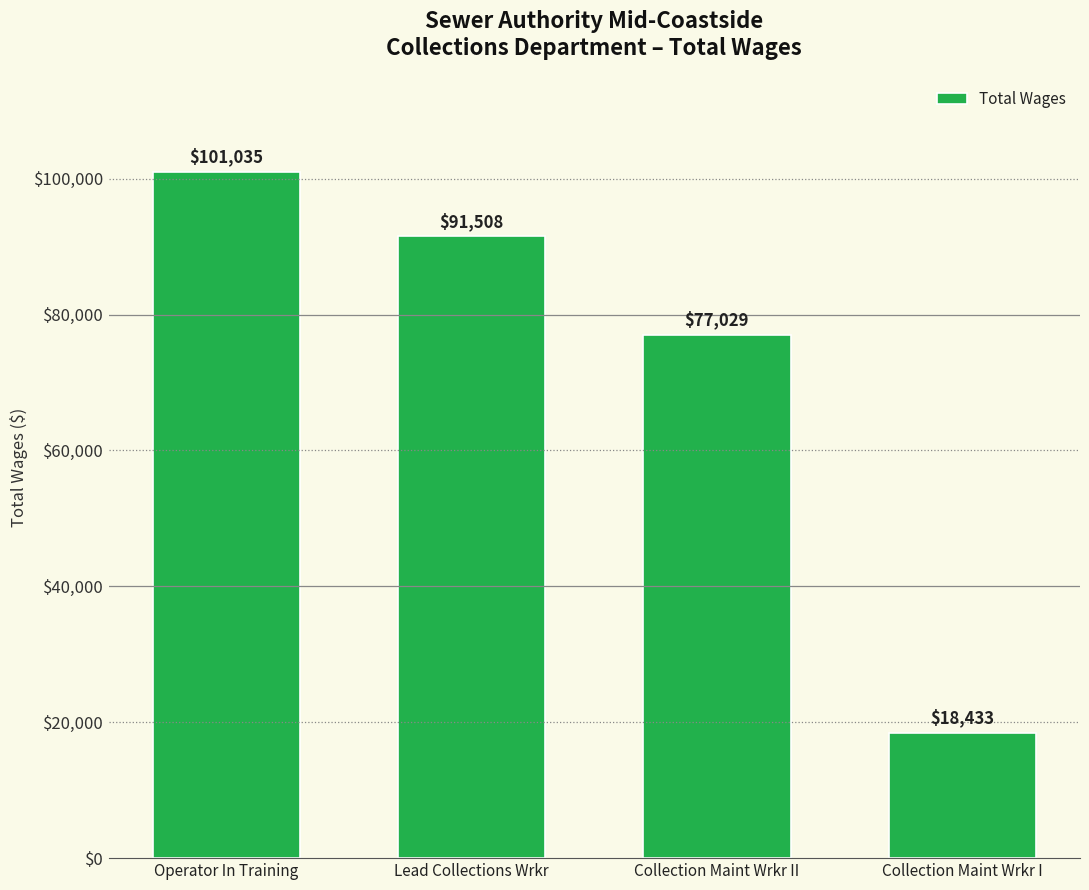

Are the bars grouped side by side (vs. stacked)?

No